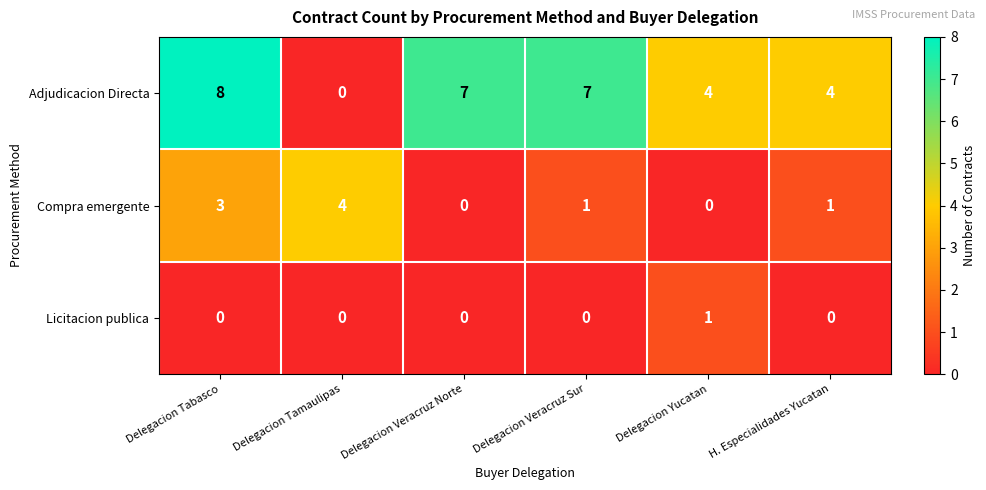

Which series has the largest total across all categories?

Adjudicacion Directa